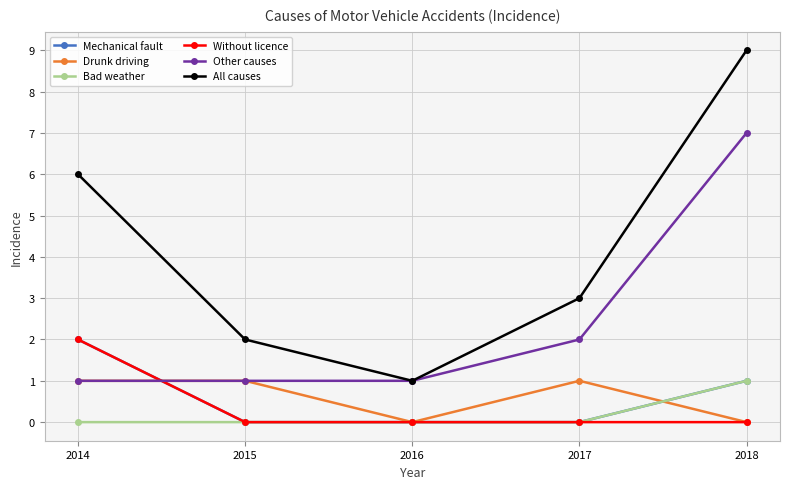

How many intersections are there between Other causes and Without licence?

1